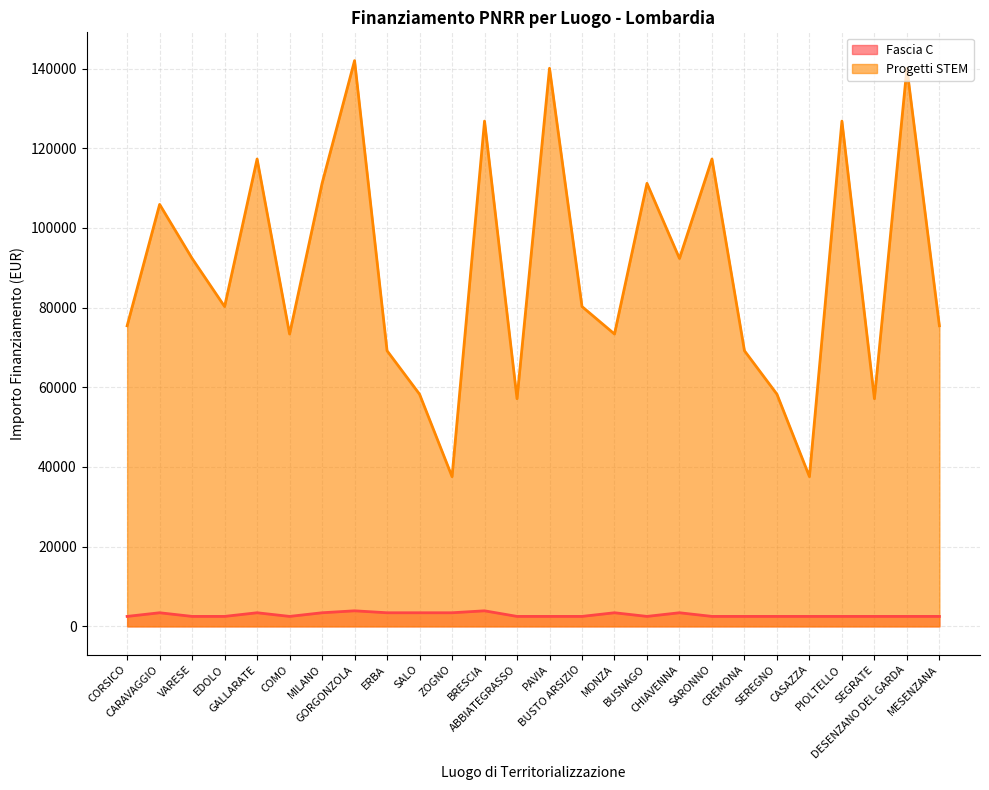

At BUSNAGO, list the series in order from smallest to largest.

Fascia C, Progetti STEM